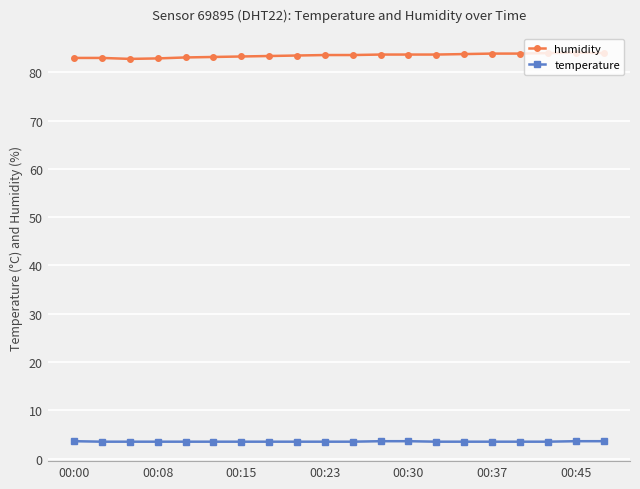

Rank the series by their average value, from lowest to highest.

temperature, humidity